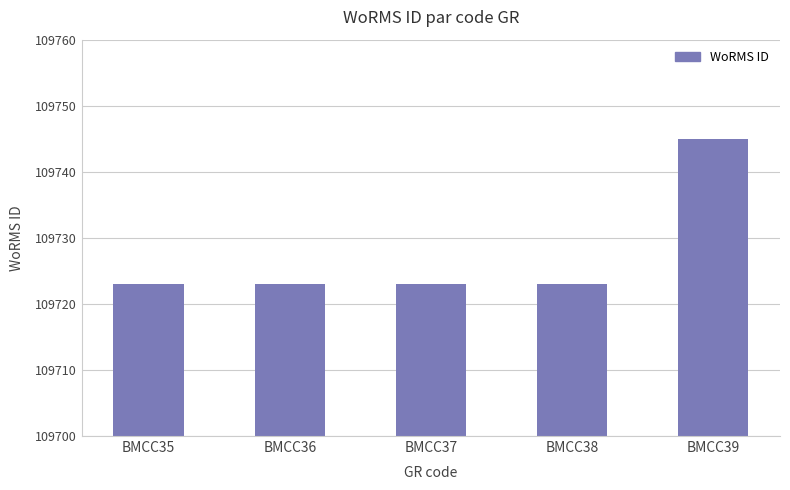

What is the ratio of the value at BMCC38 to the value at BMCC39?

1.0